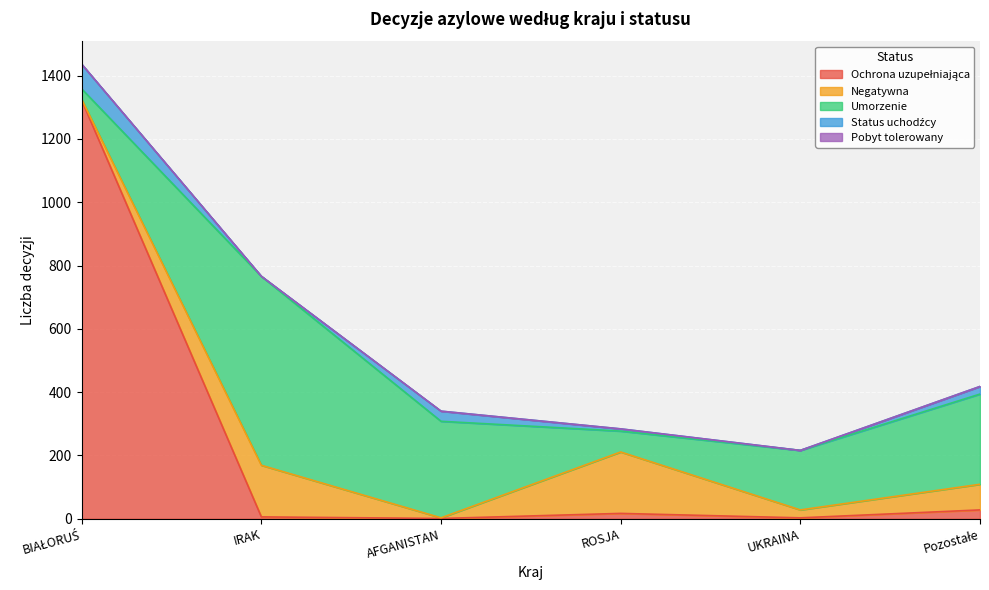

What is the difference between the highest and lowest values at UKRAINA?

188